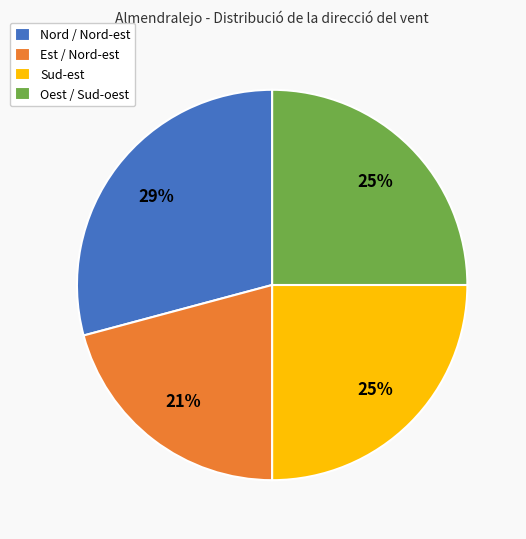

How many segments does this pie chart have?

4